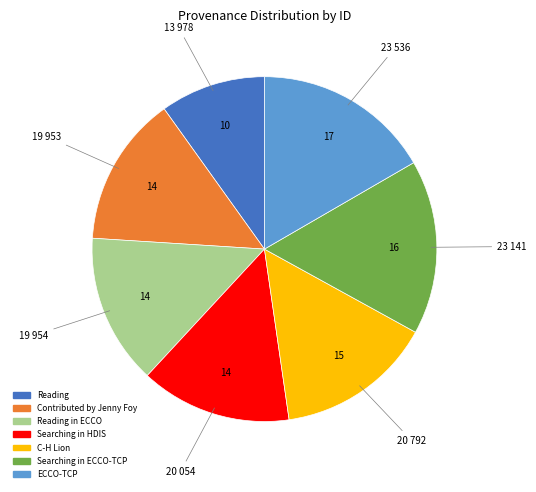

Is there any slice that represents more than half of the pie?

No